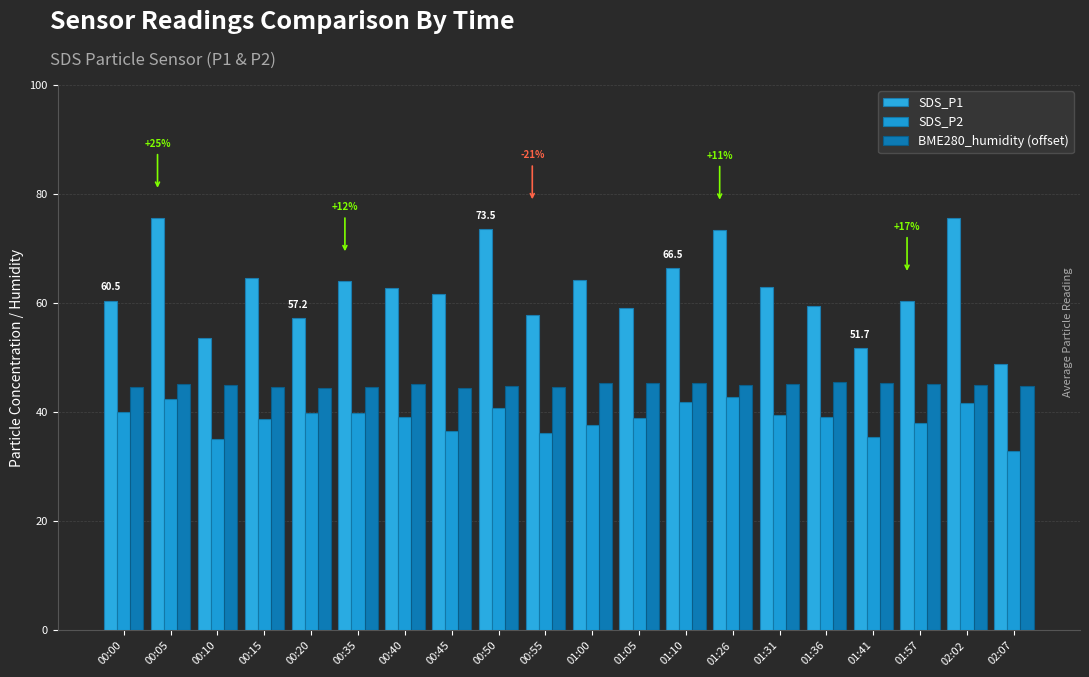

List the series in order of their overall mean, highest first.

SDS_P1, BME280_humidity (offset), SDS_P2